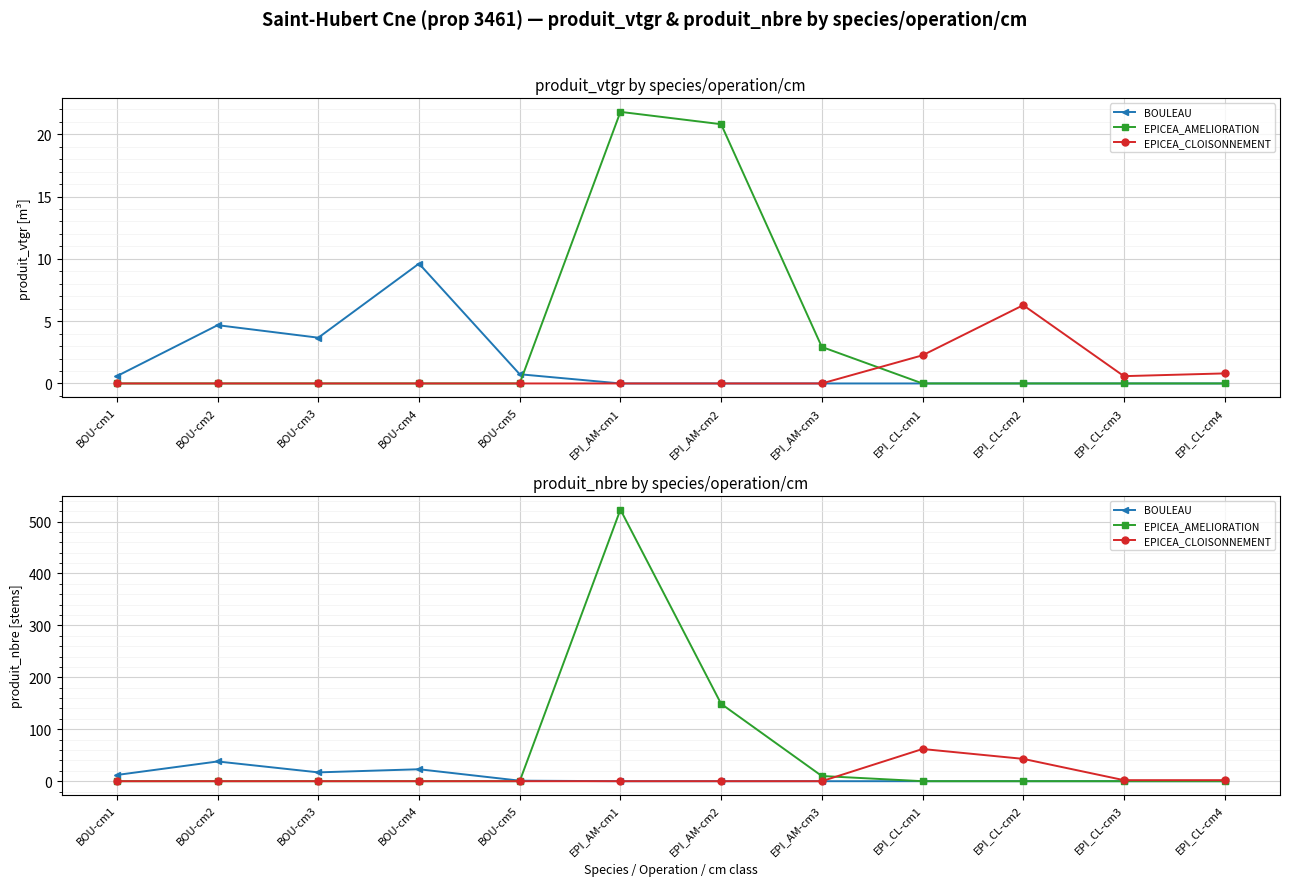

True or false: EPICEA_CLOISONNEMENT and BOULEAU cross at least once.

False